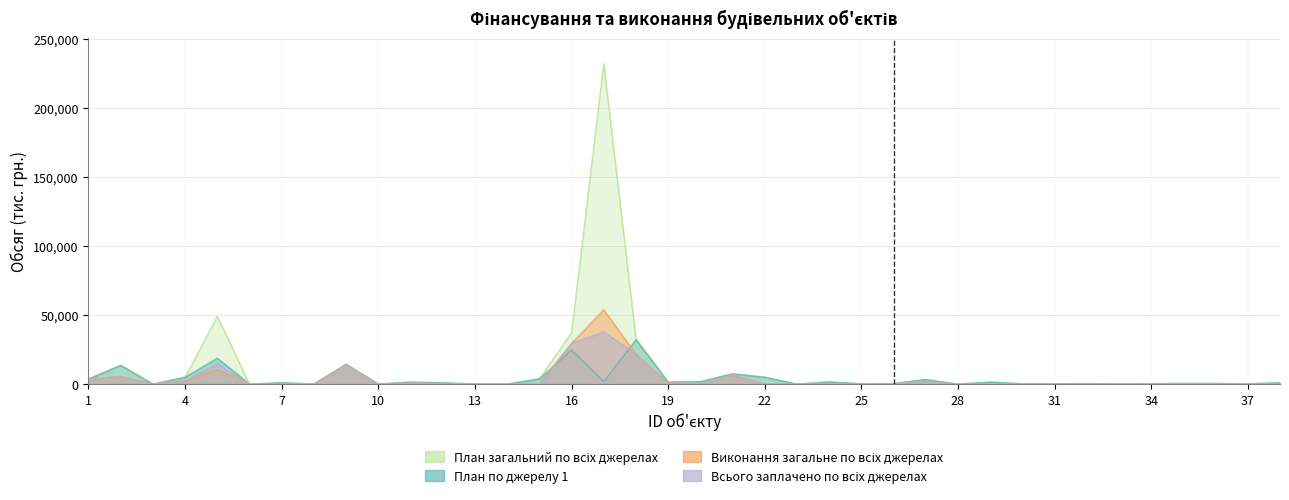

What is the difference between the План по джерелу 1 values at 38 and 6?

985